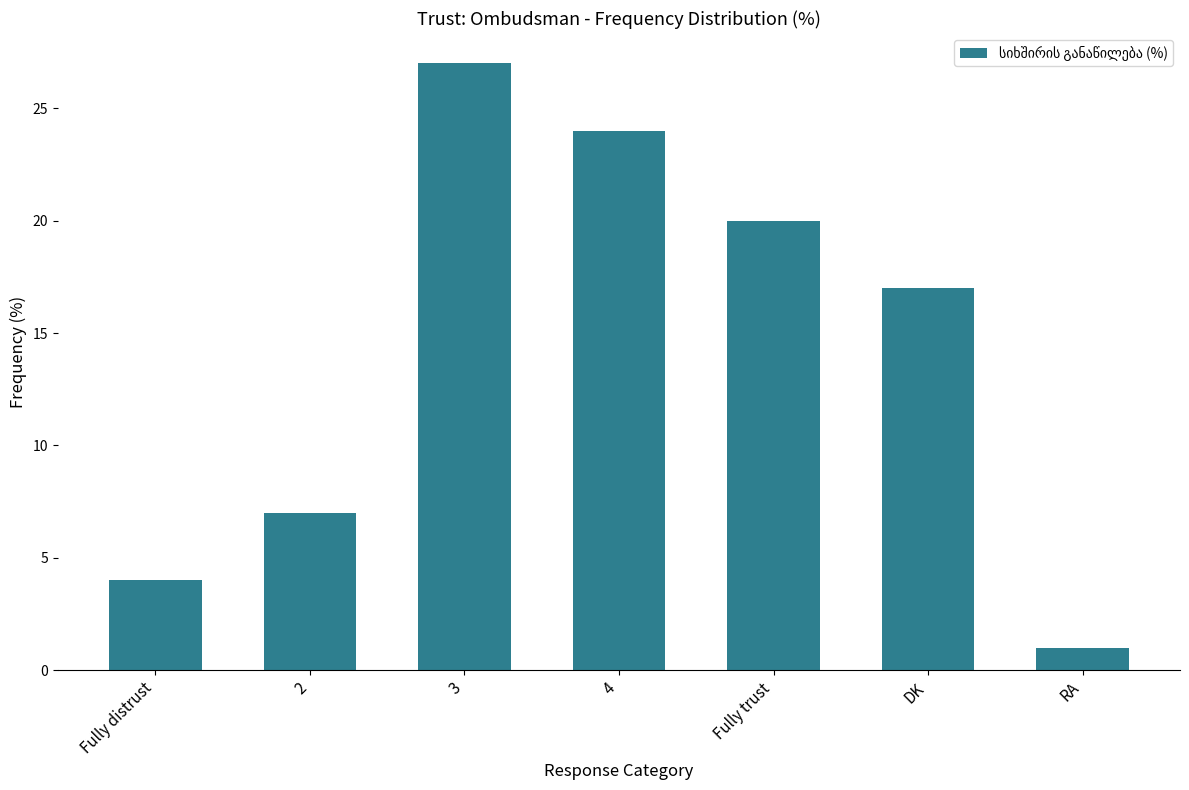

What is the value of the 2nd bar from the left?

7